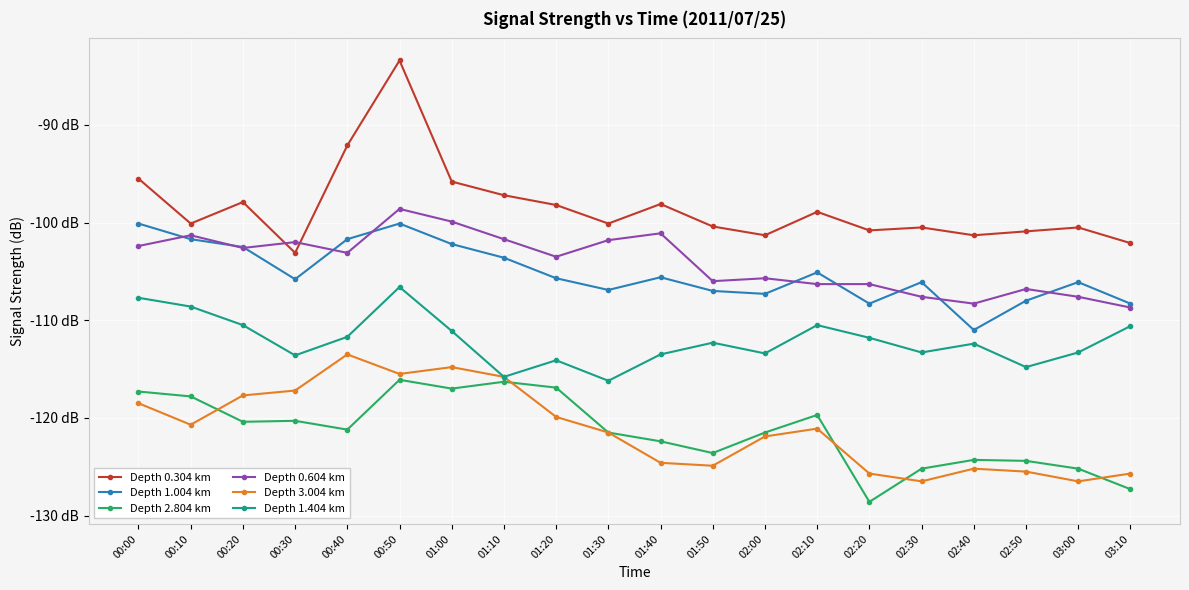

True or false: Depth 2.804 km has a value of -74.8 at 02:20.

False